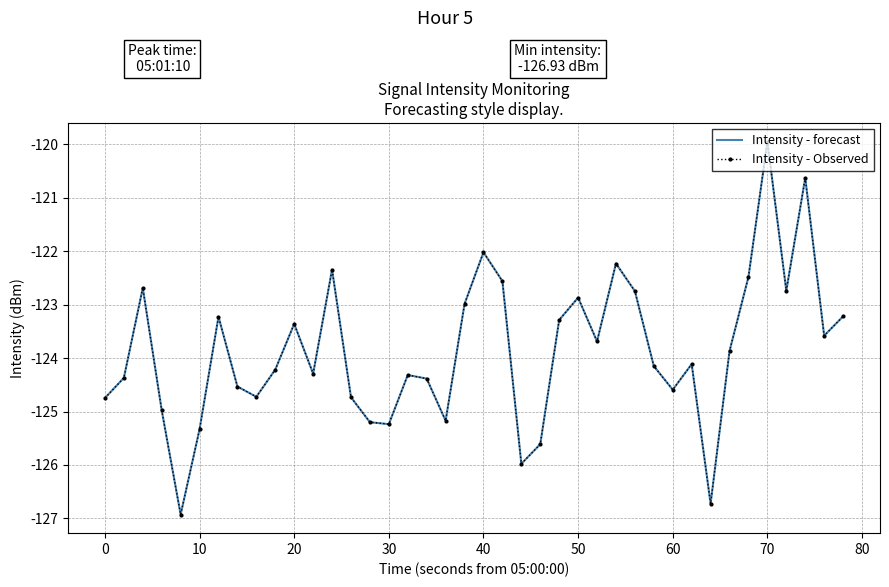

How many values in the Intensity - Observed series are below -124?

21